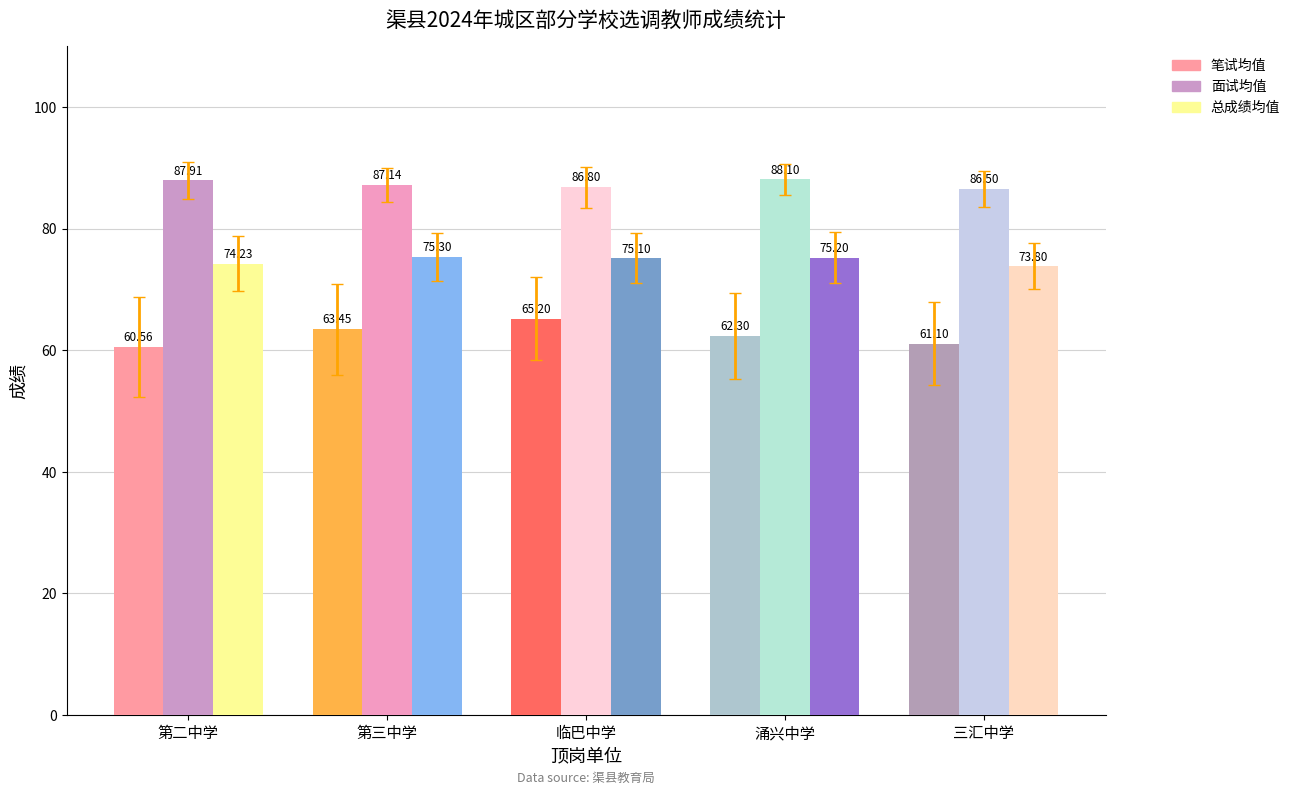

The 笔试均值 series shows 65.2 at 临巴中学. True or false?

True